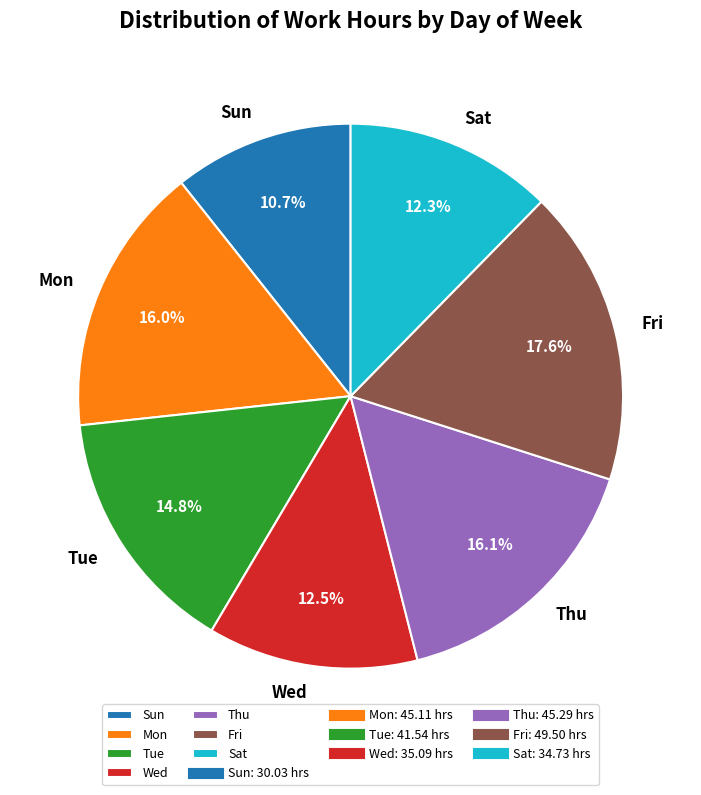

Which has a higher value, Sat or Tue?

Tue